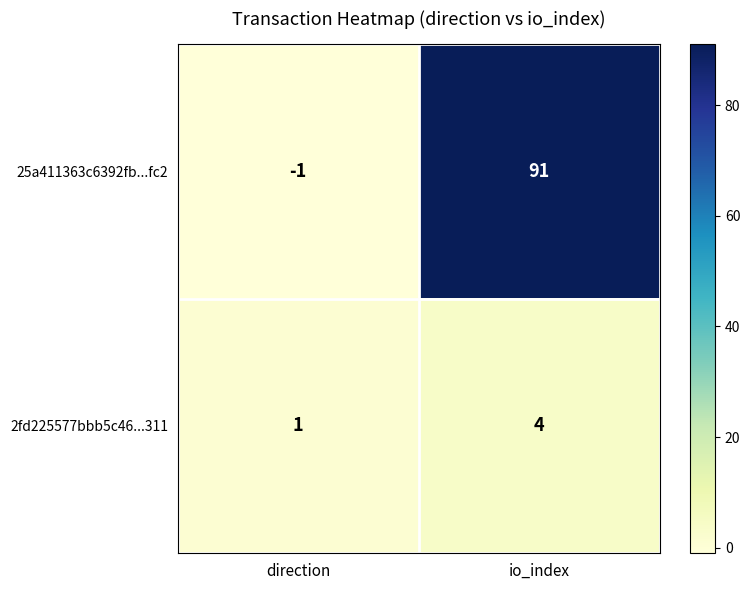

The value of 2fd225577bbb5c46...311 at io_index is 4. True or false?

True